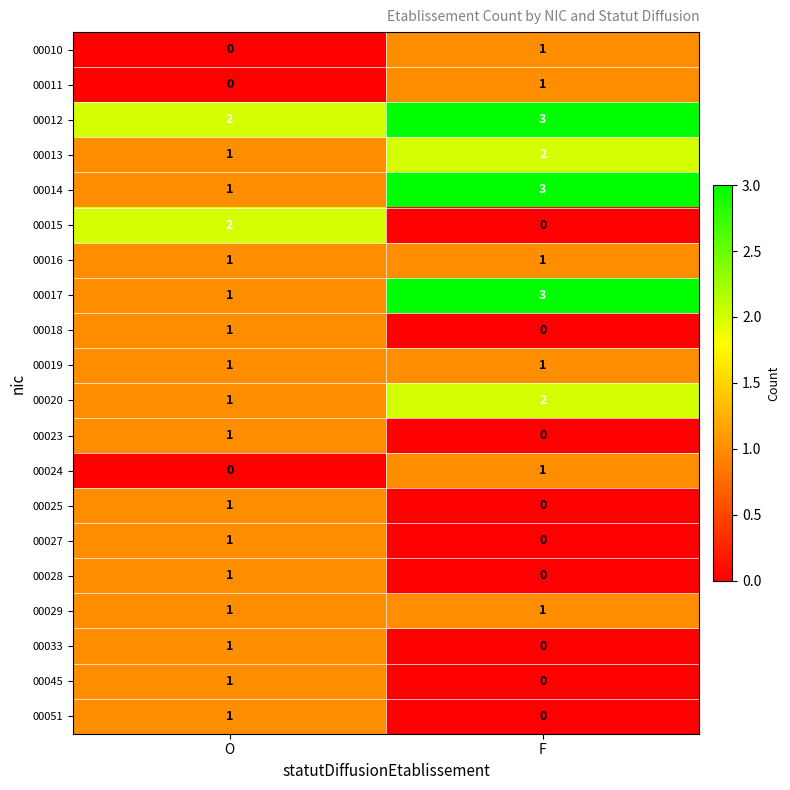

The value of 00013 at O is 1. True or false?

True